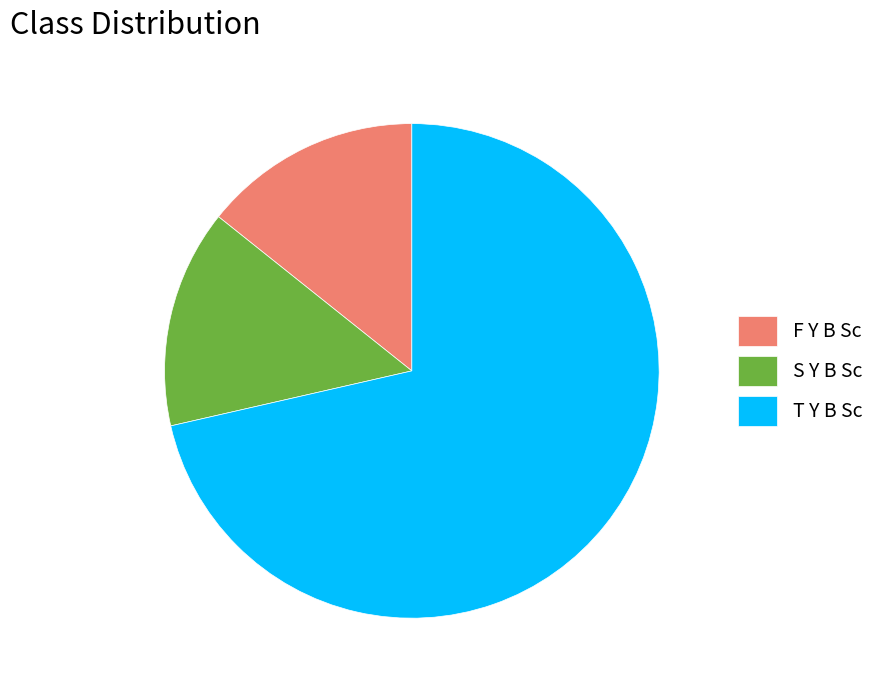

Combined, do F Y B Sc and S Y B Sc account for over 50%?

No